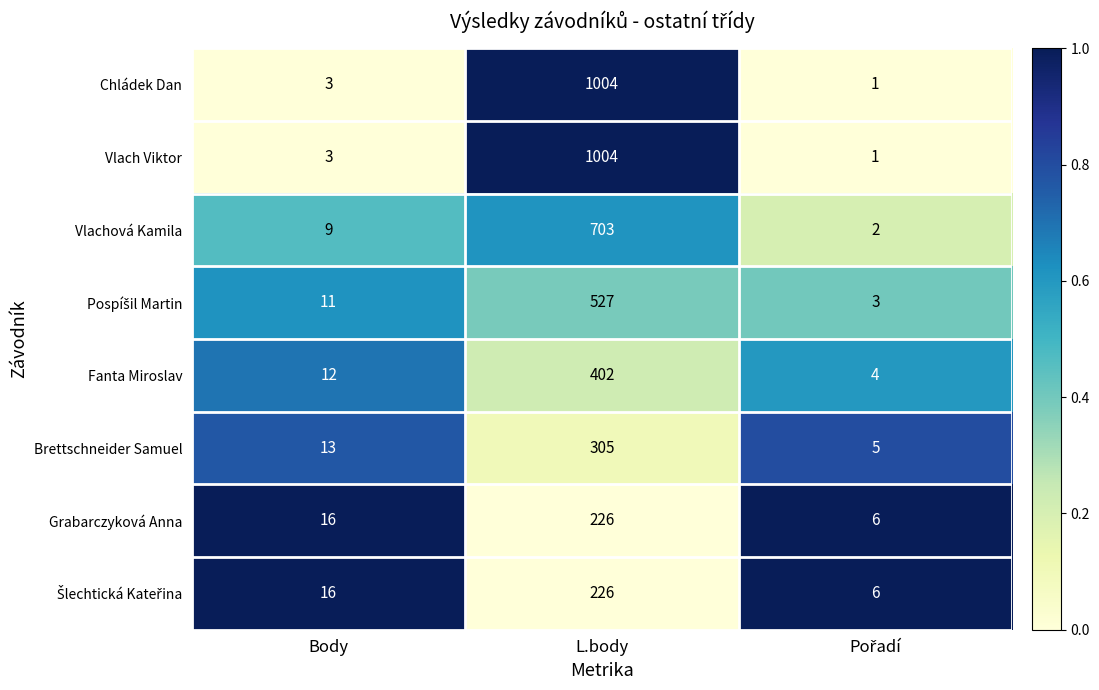

At which category is the sum across all series the highest?

L.body